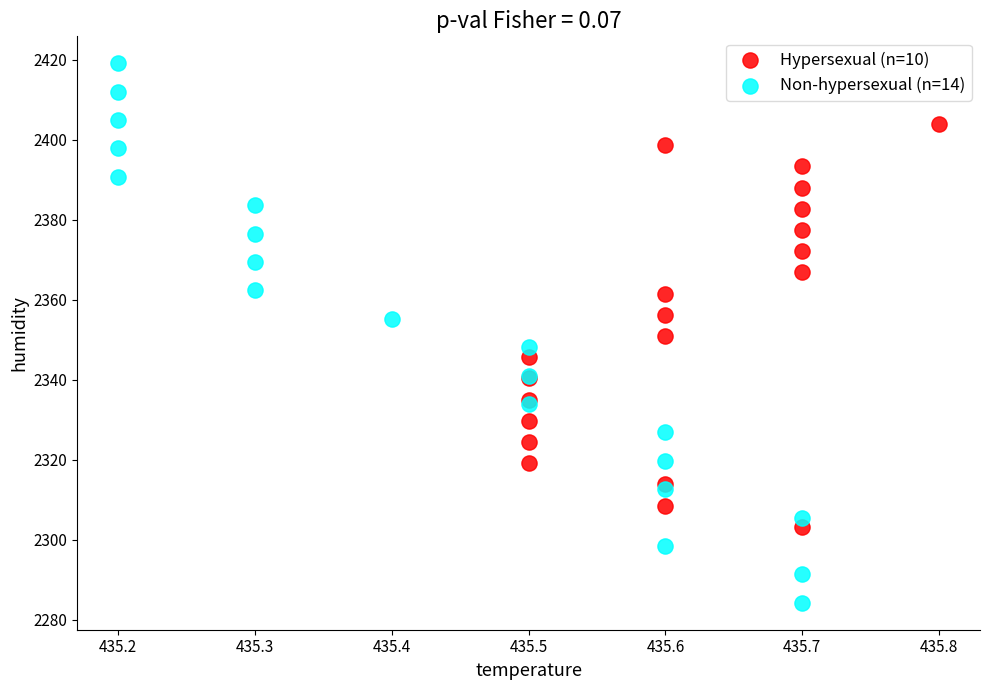

Which series has the widest spread of Y values?

Non-hypersexual (n=14)